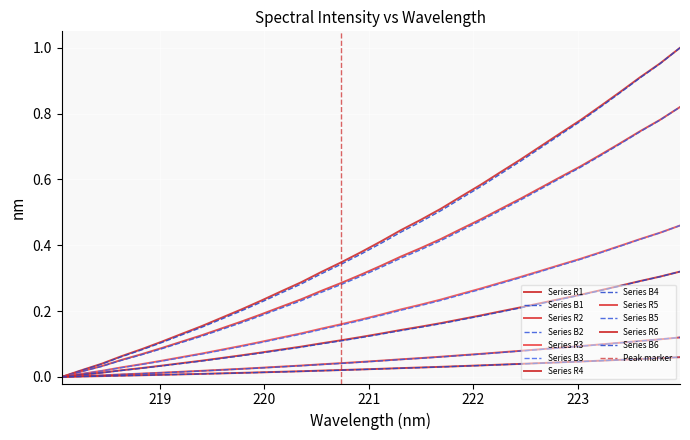

Where is the data nearest to the value 0?

218.0596